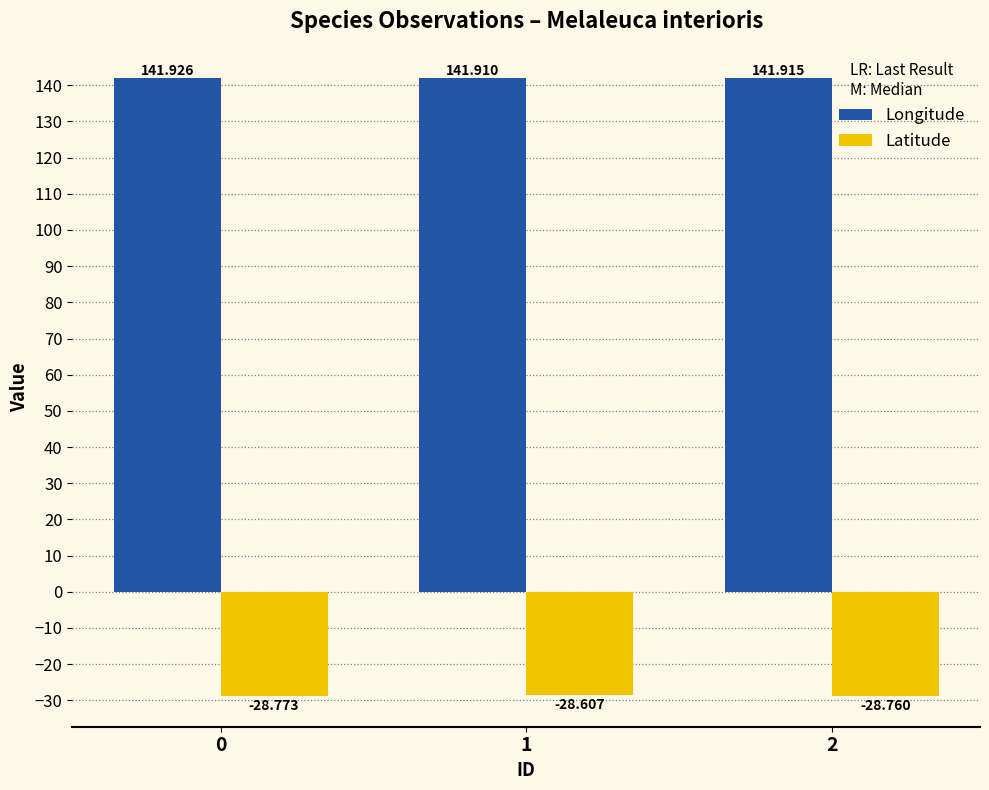

Which series has the largest total across all categories?

Longitude